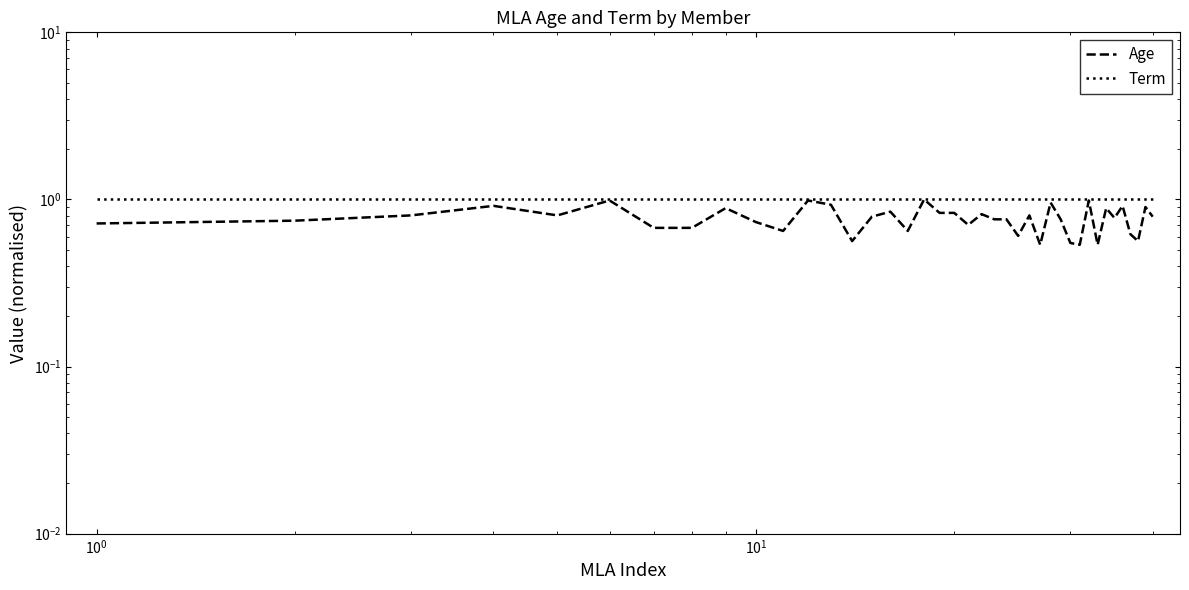

What is the highest value of the Age series?

1.0